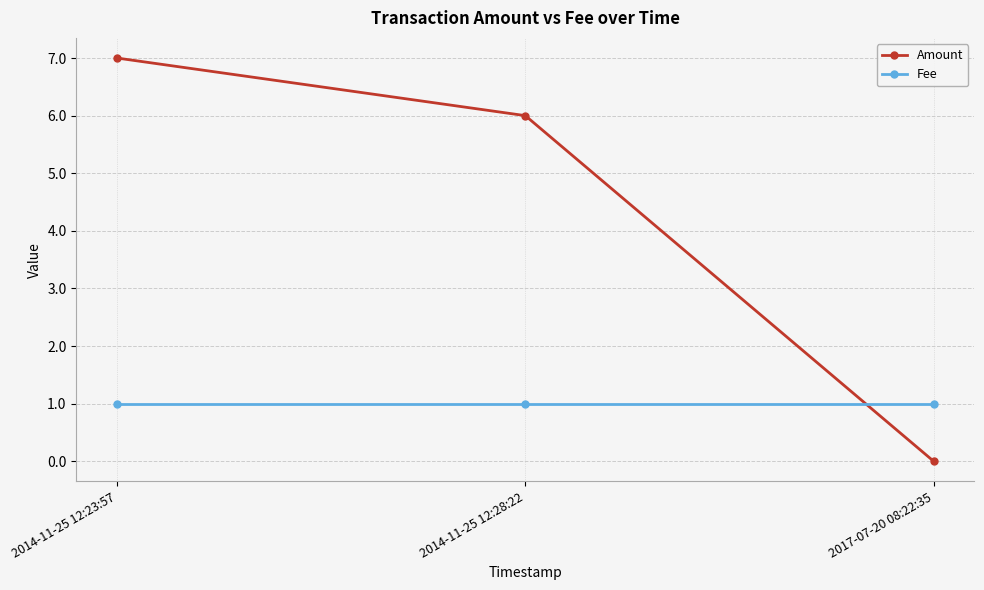

What is the average value of the Fee series?

1